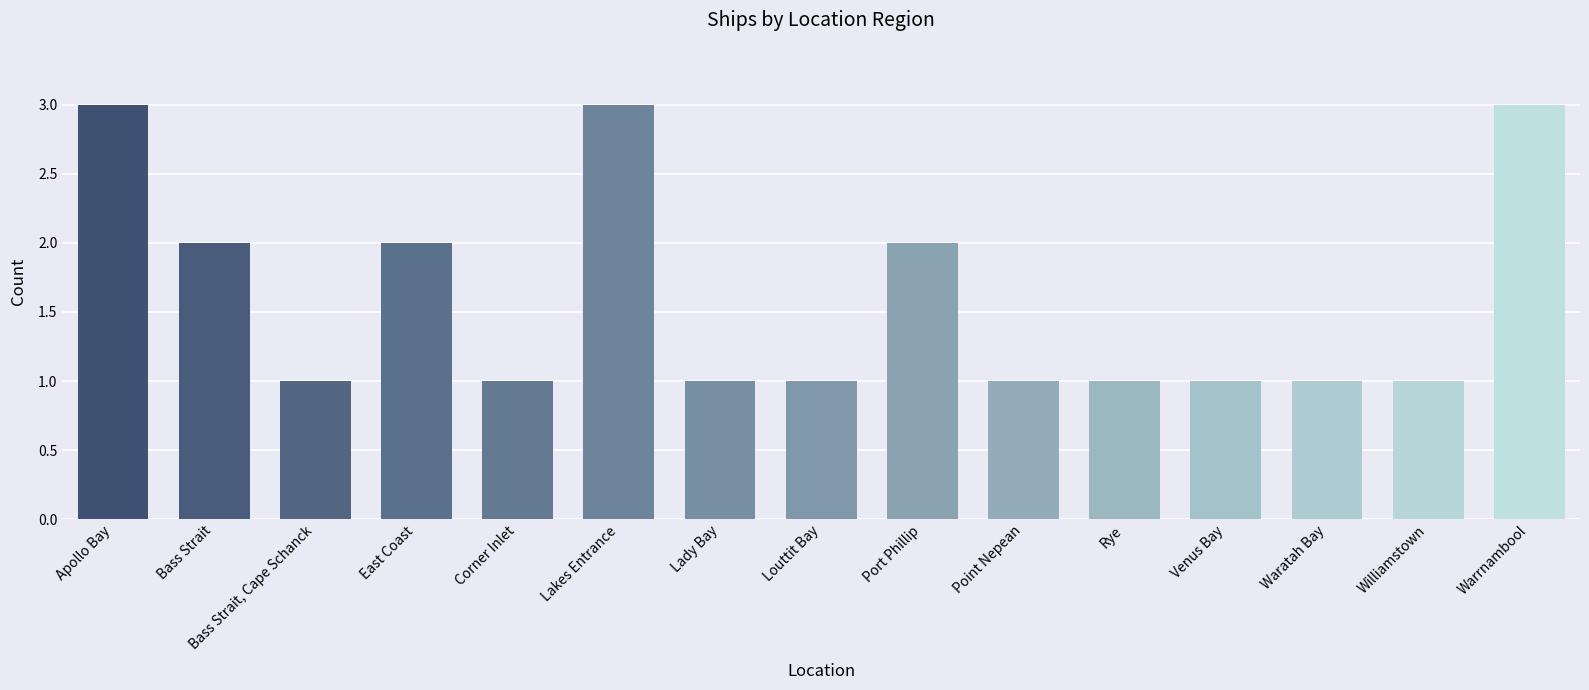

What is the sum of all values?

24